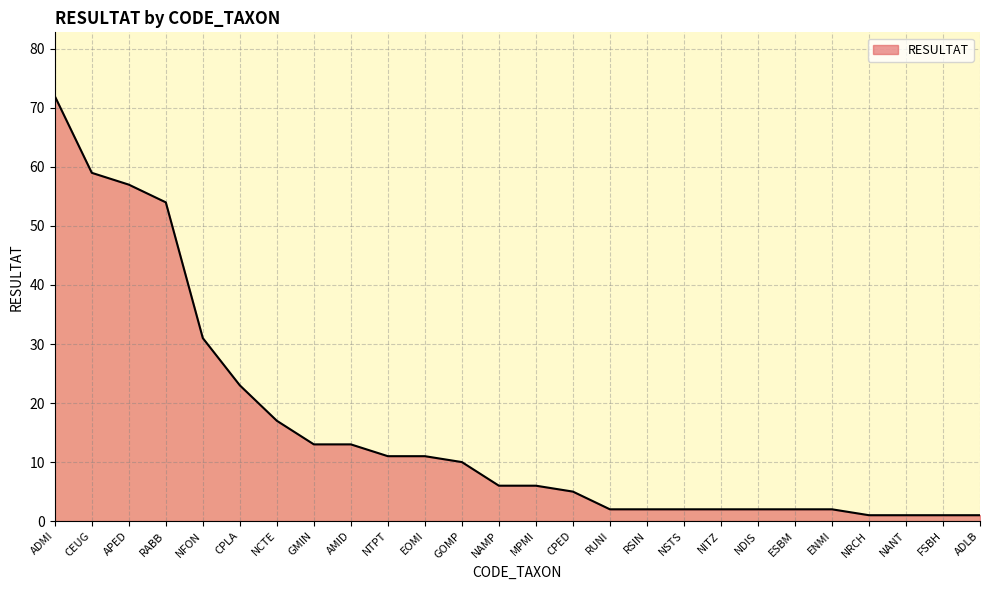

What is the greatest value displayed?

72